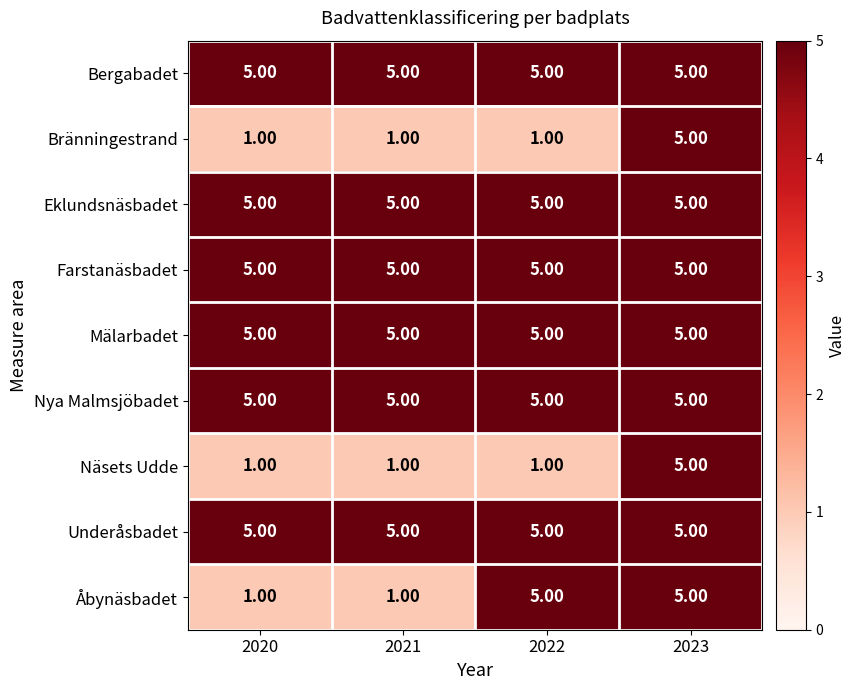

At which category is the sum across all series the highest?

2023